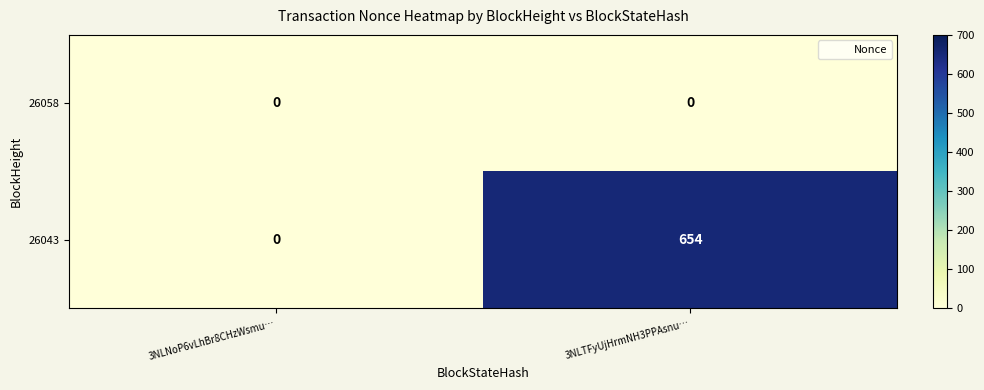

Where is 26043 nearest to the value 327?

3NLNoP6vLhBr8CHzWsmu…